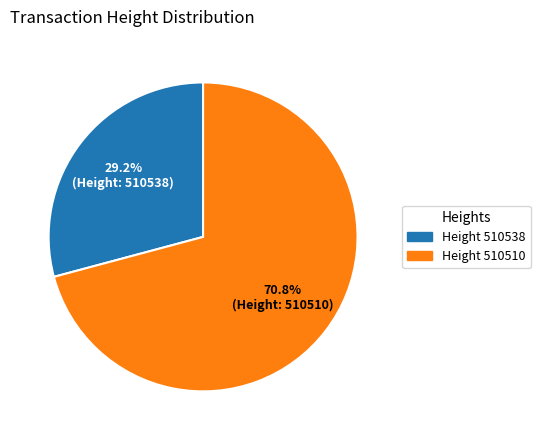

Is there a majority slice in this chart?

Yes